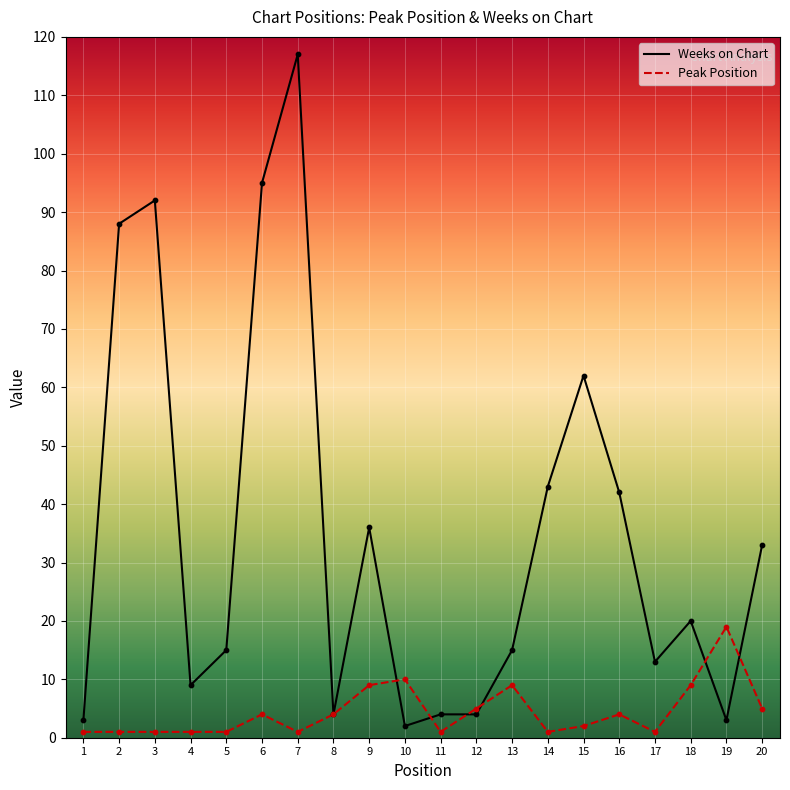

Which series has the widest spread of values?

Weeks on Chart